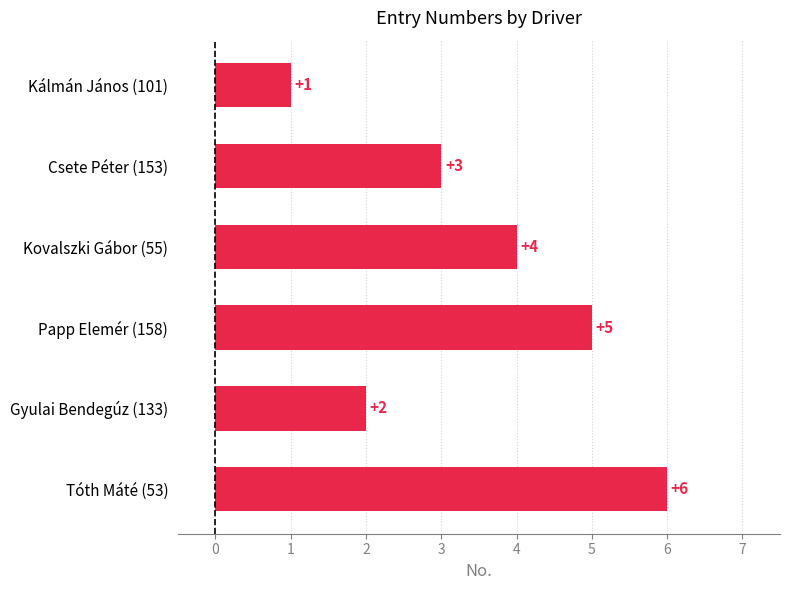

What is the difference between the second highest and minimum values?

4